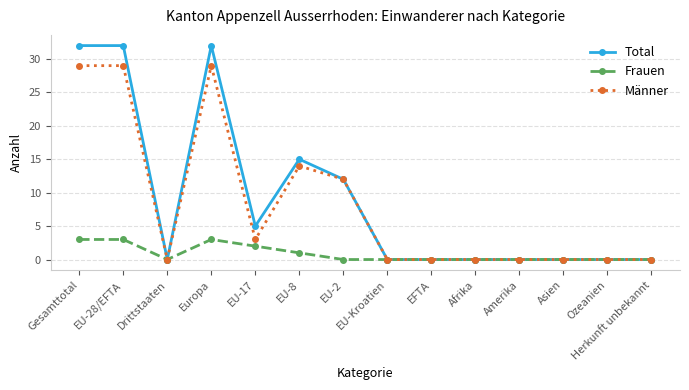

Rank the series at Gesamttotal from lowest to highest value.

Frauen, Männer, Total